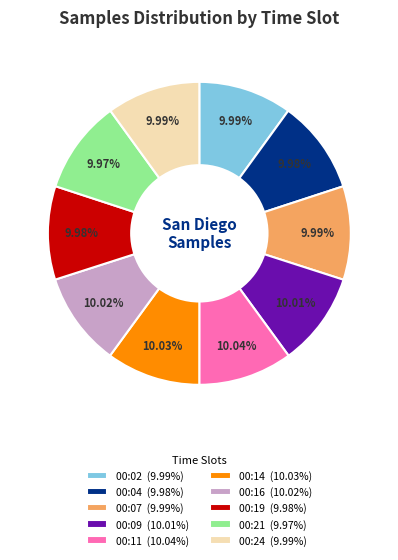

Do 00:09 (10.01%) and 00:16 (10.02%) together represent more than half of the pie?

No